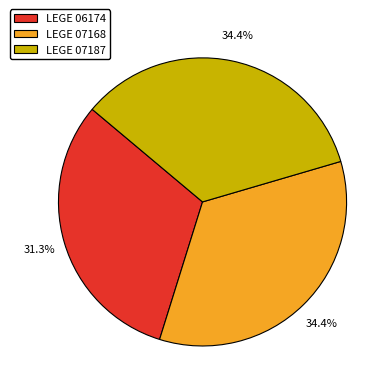

Combined, do LEGE 06174 and LEGE 07168 account for over 50%?

Yes